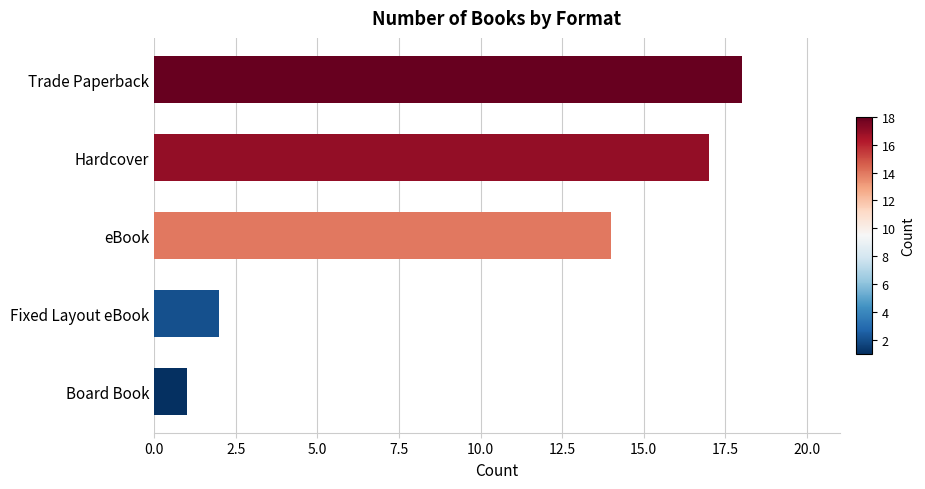

True or false: the data shows 10 at eBook.

False